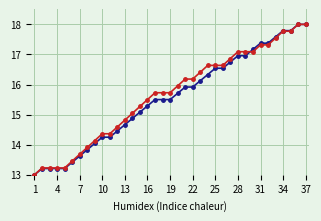

Count the number of categories in the chart.

37